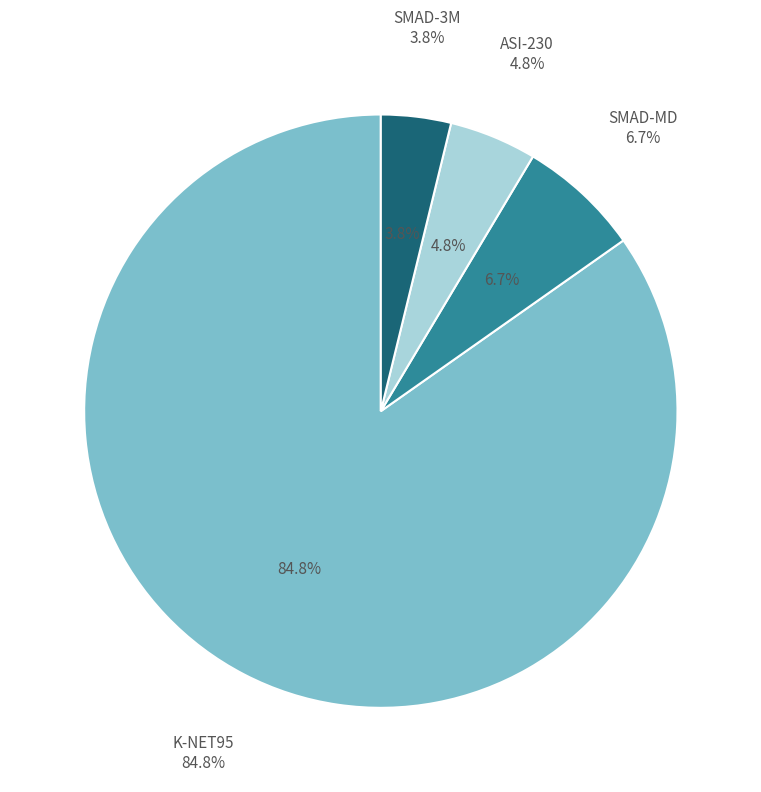

To the nearest percent, what is the average slice percentage?

25%